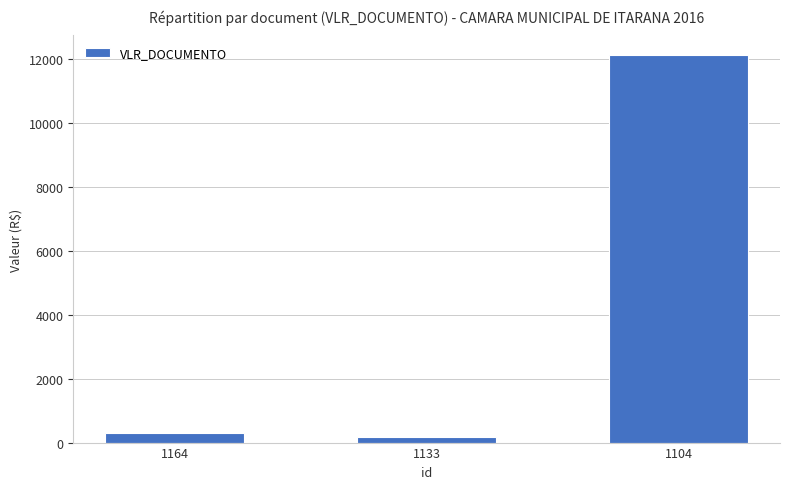

What is the minimum value shown in the chart?

173.7